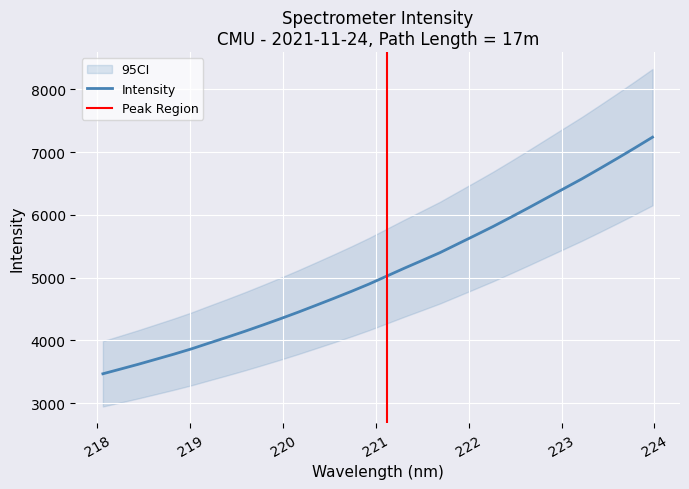

True or false: the data shows 3621.3 at 218.442.

True